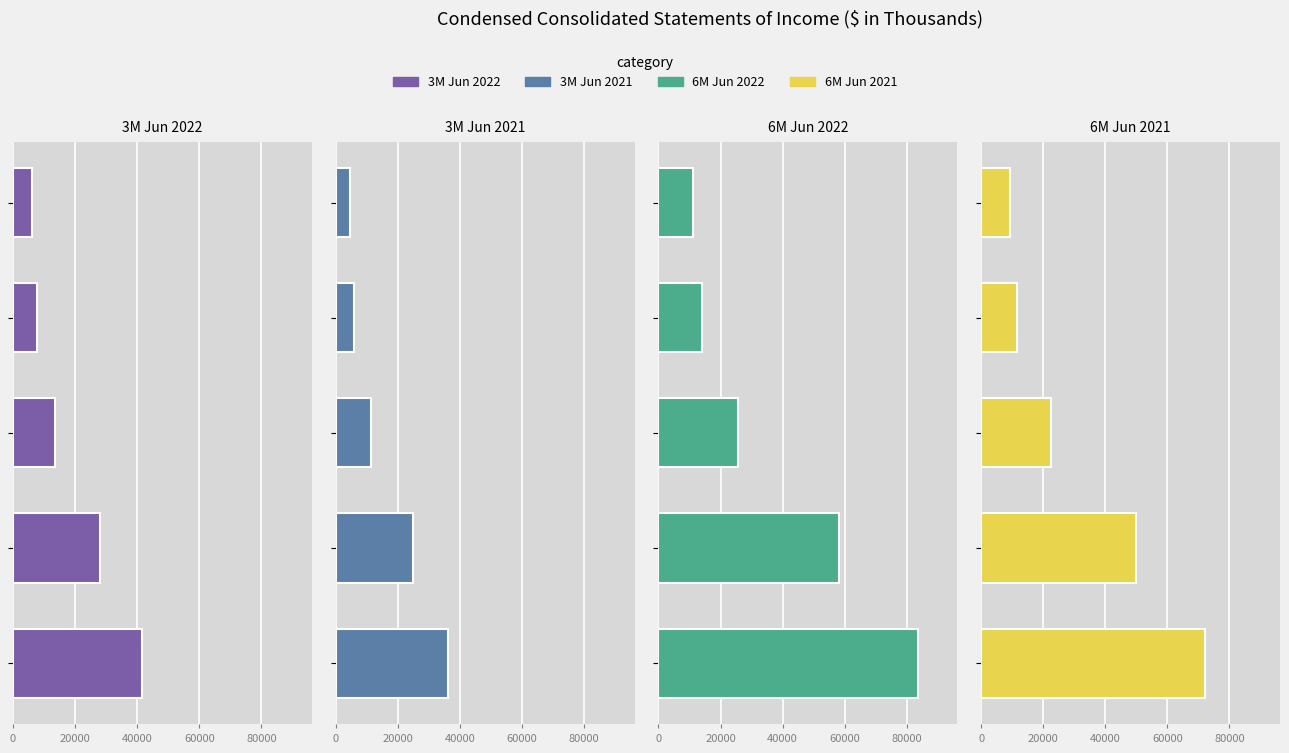

What is the smallest value displayed?

4620